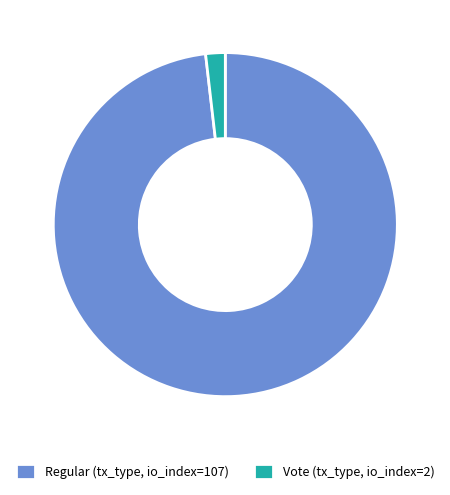

What is the smallest slice in the pie chart?

Vote (tx_type, io_index=2)